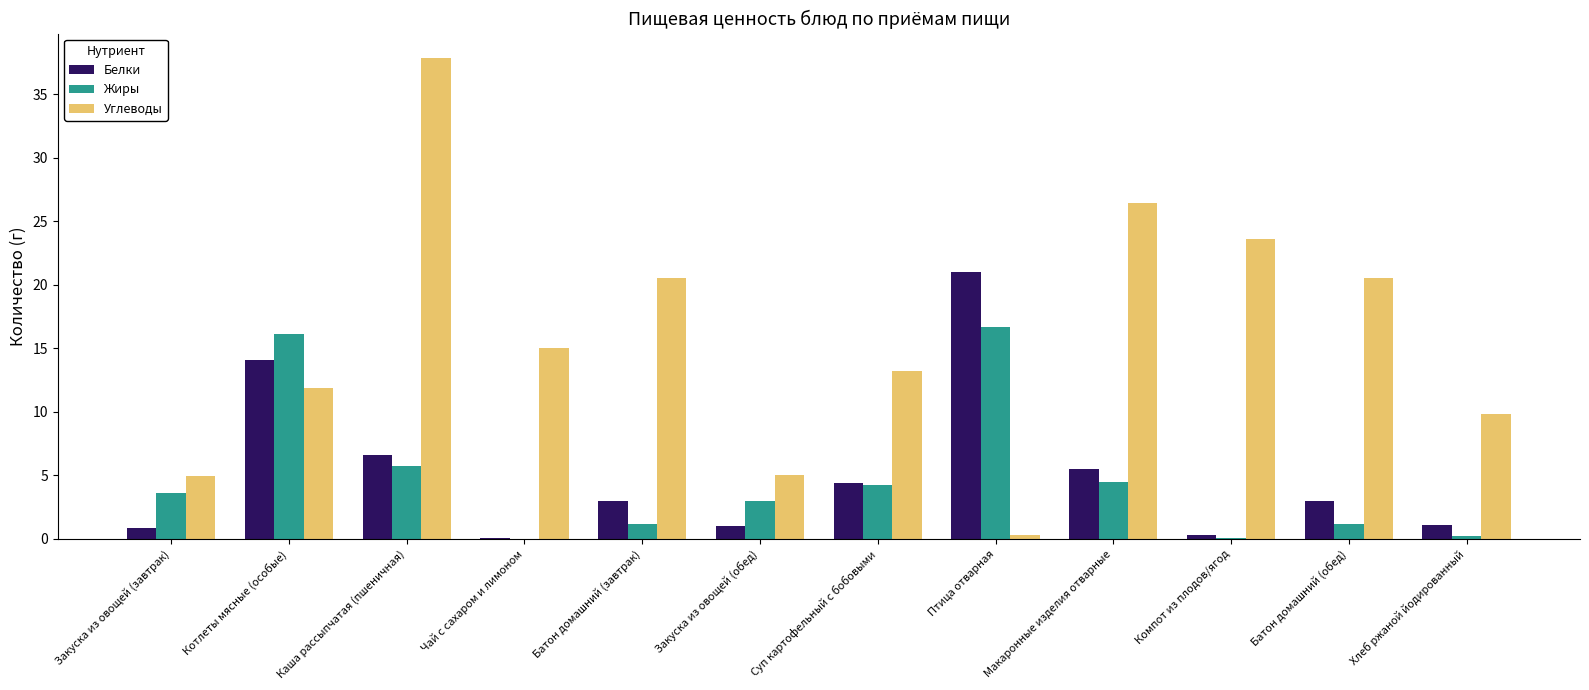

Is it true that Жиры equals 0.1 at Компот из плодов/ягод?

True